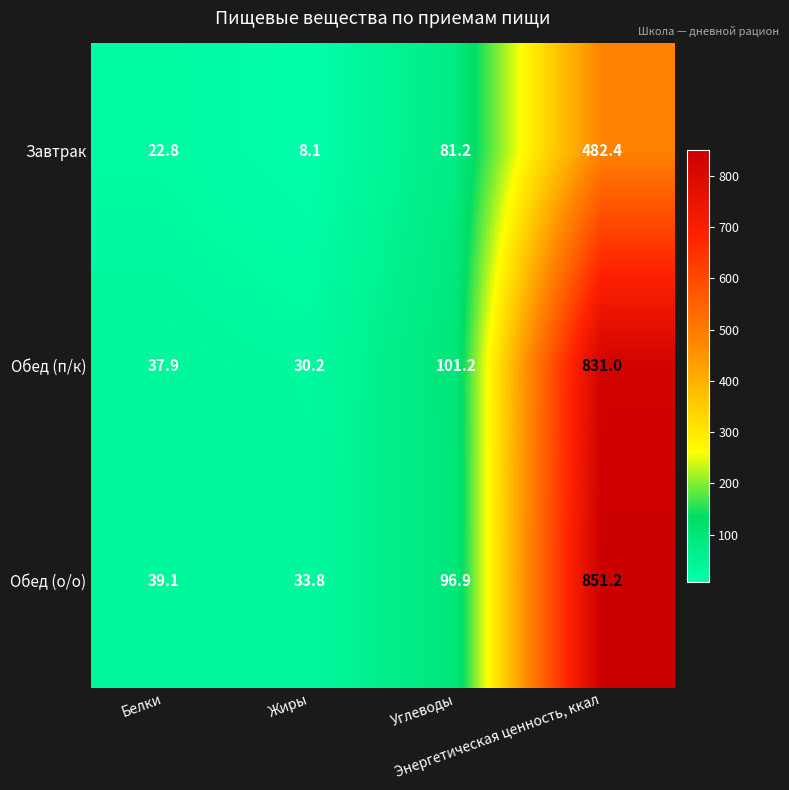

How many values in the Обед (п/к) series are below 101?

2